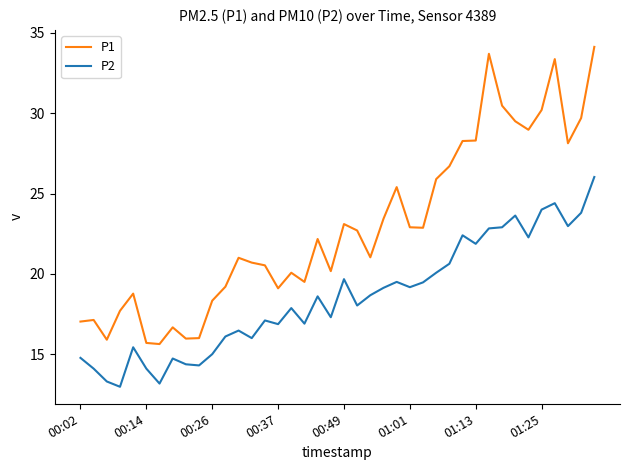

How many lines are shown in the chart?

2